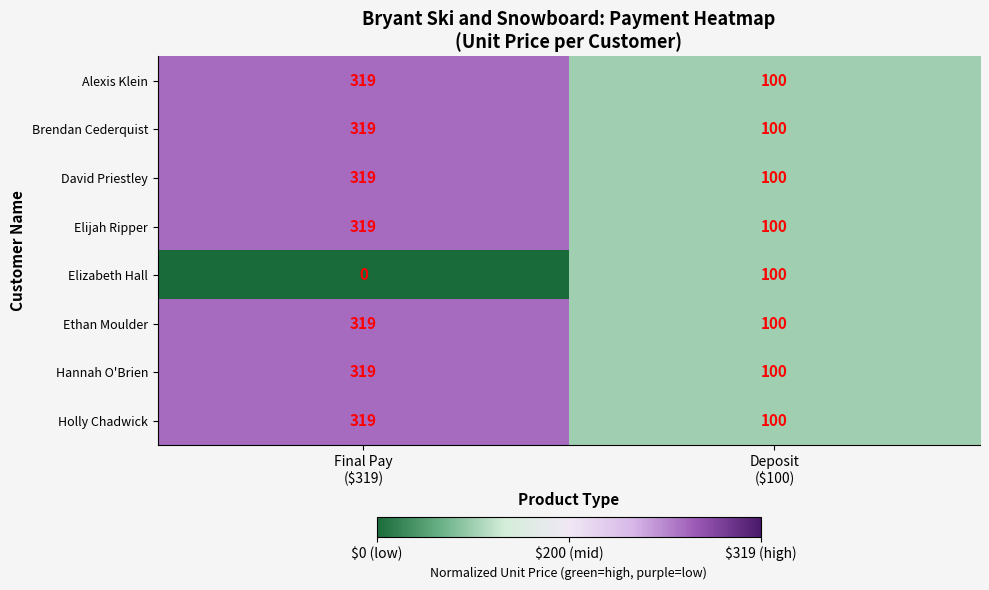

What is the total value across all series at Final Pay
($319)?

2233